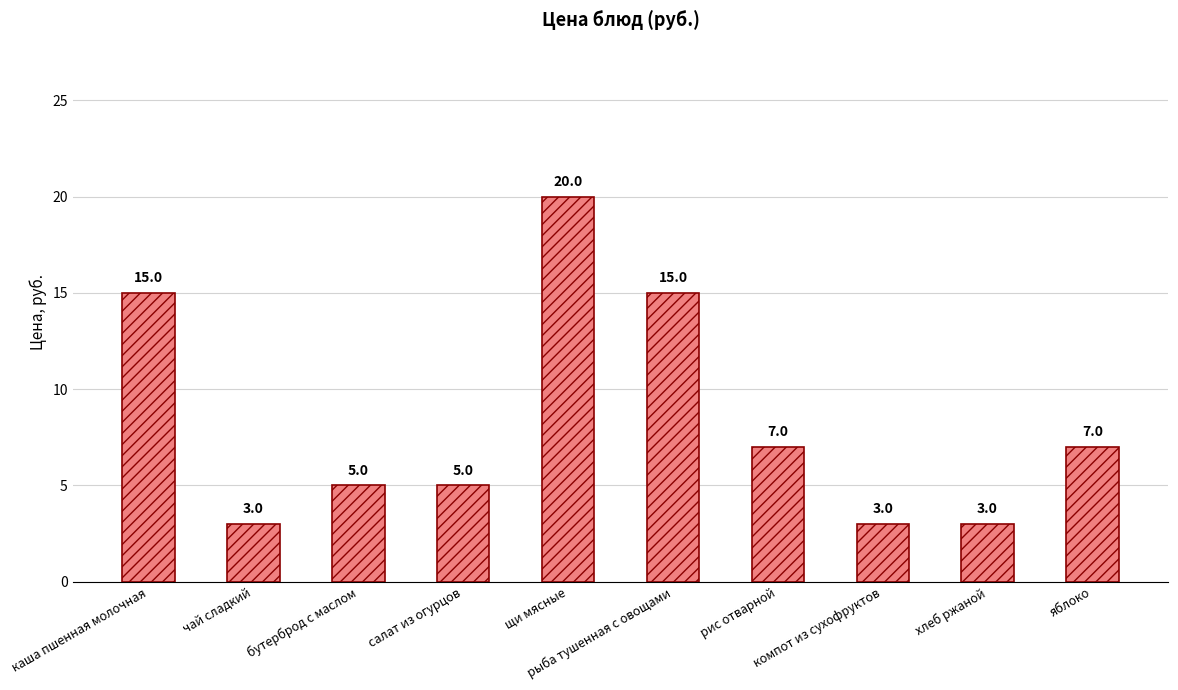

What is the greatest value displayed?

20